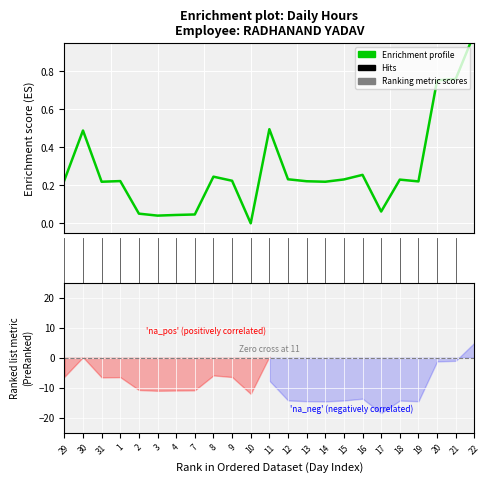

What is the change in value from 17.5 to 18?

+0.2